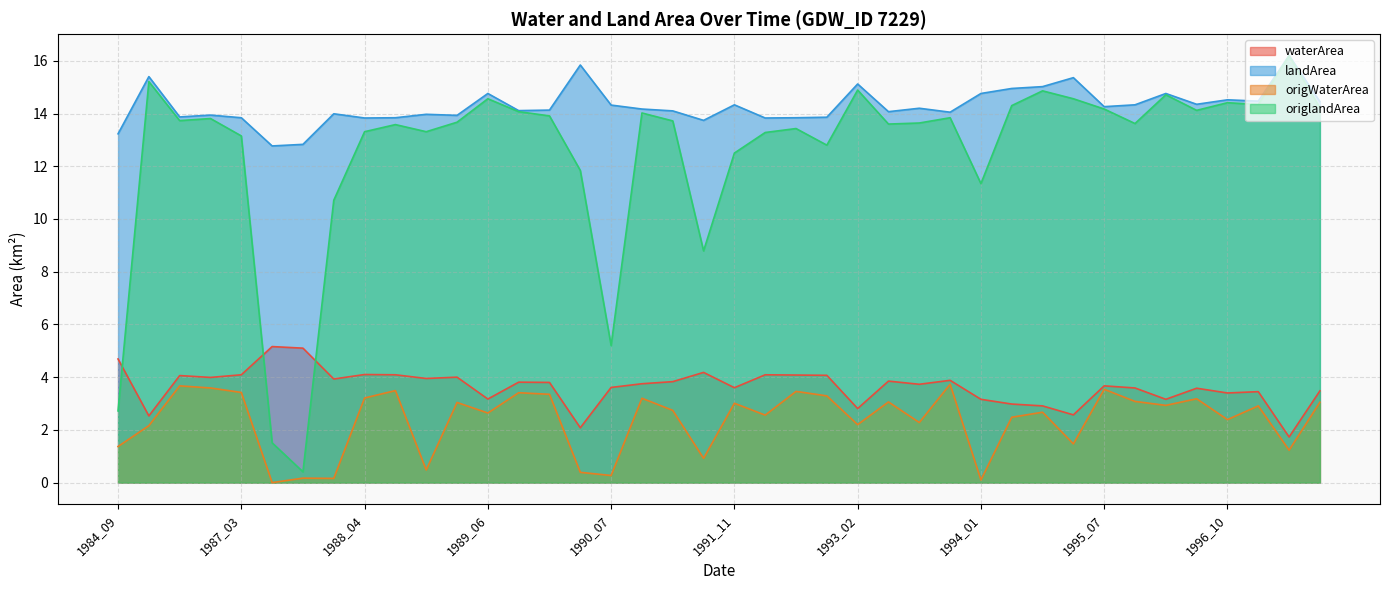

True or false: origWaterArea has a value of 1.1 at 1986_03.

False